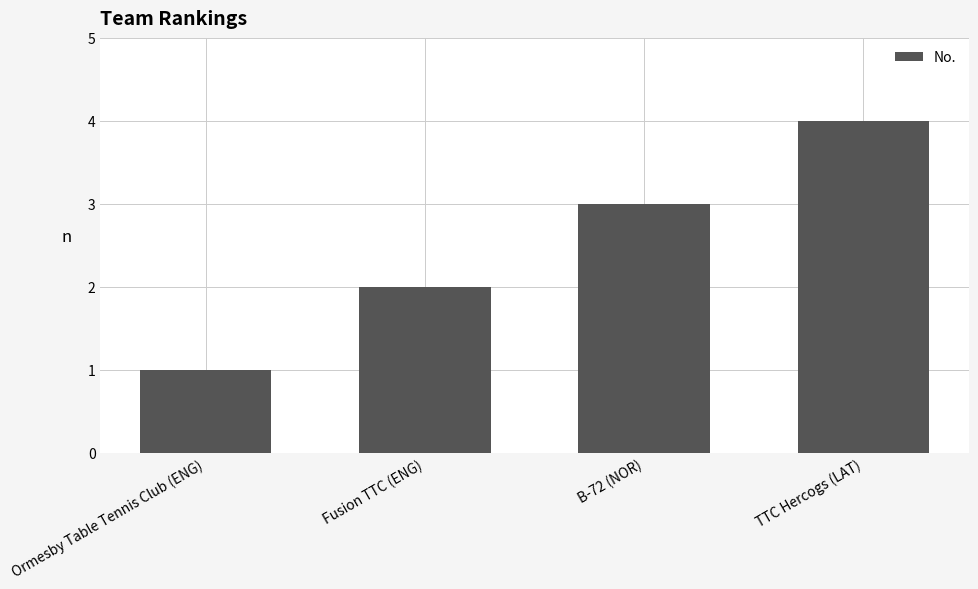

At which category does the chart reach its peak across all series?

TTC Hercogs (LAT)